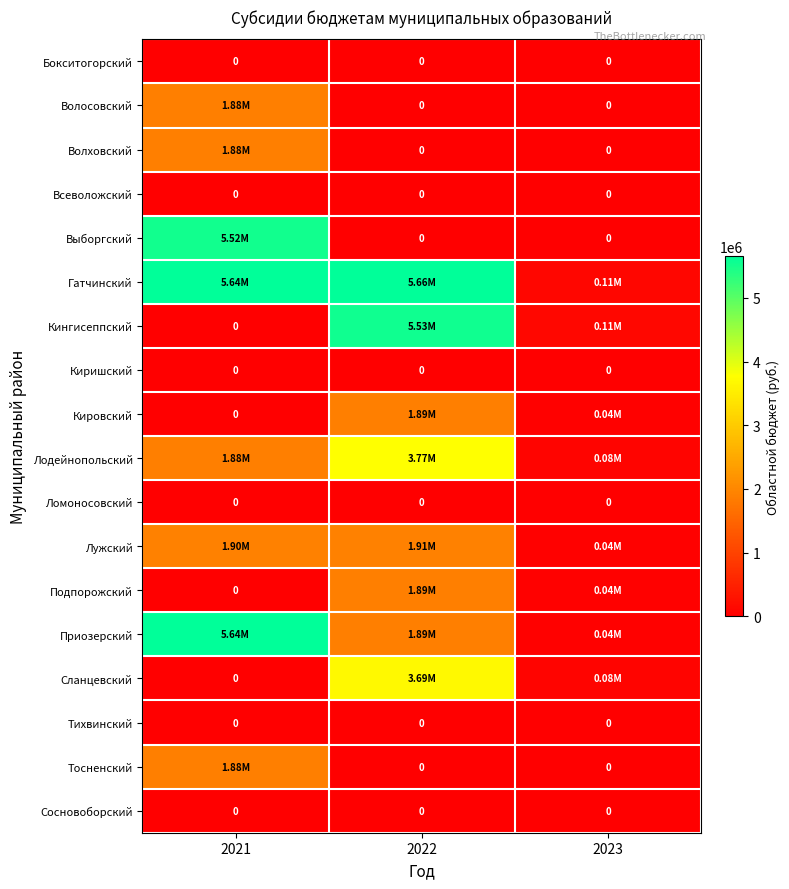

Which series has the largest total across all categories?

Гатчинский